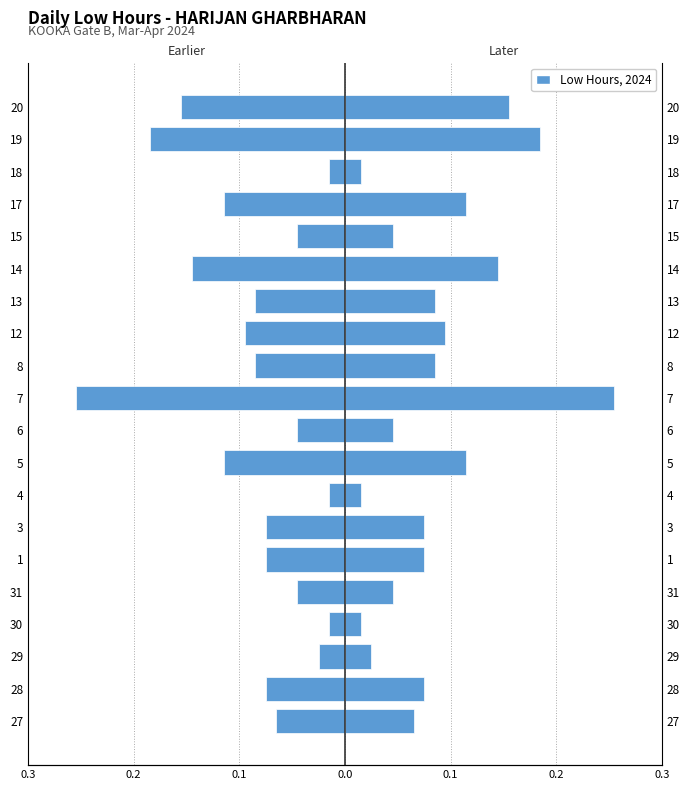

At how many categories does at least one series exceed 0?

20